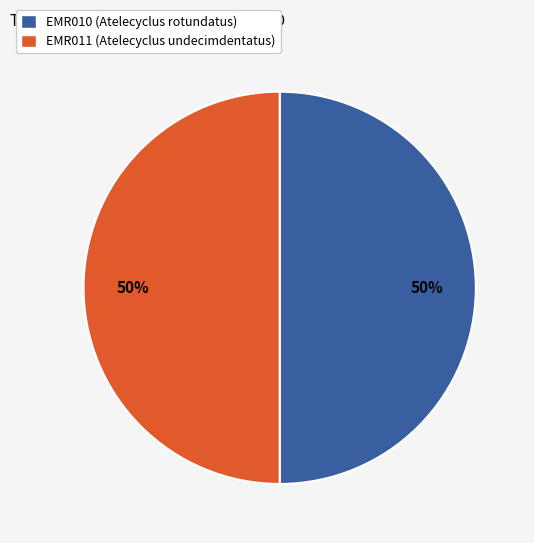

Is the sum of EMR010 (Atelecyclus rotundatus) and EMR011 (Atelecyclus undecimdentatus) greater than half?

Yes